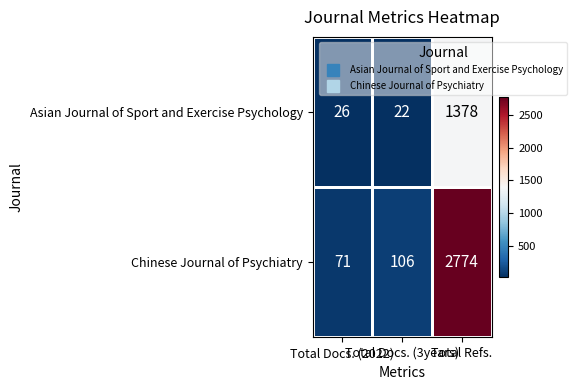

Which series has the largest total across all categories?

Chinese Journal of Psychiatry